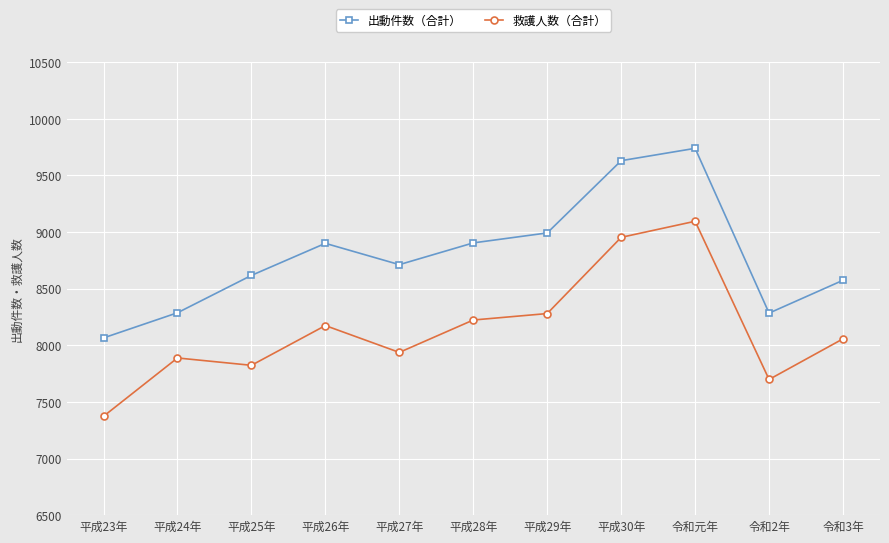

True or false: 出動件数（合計） and 救護人数（合計） cross at least once.

False